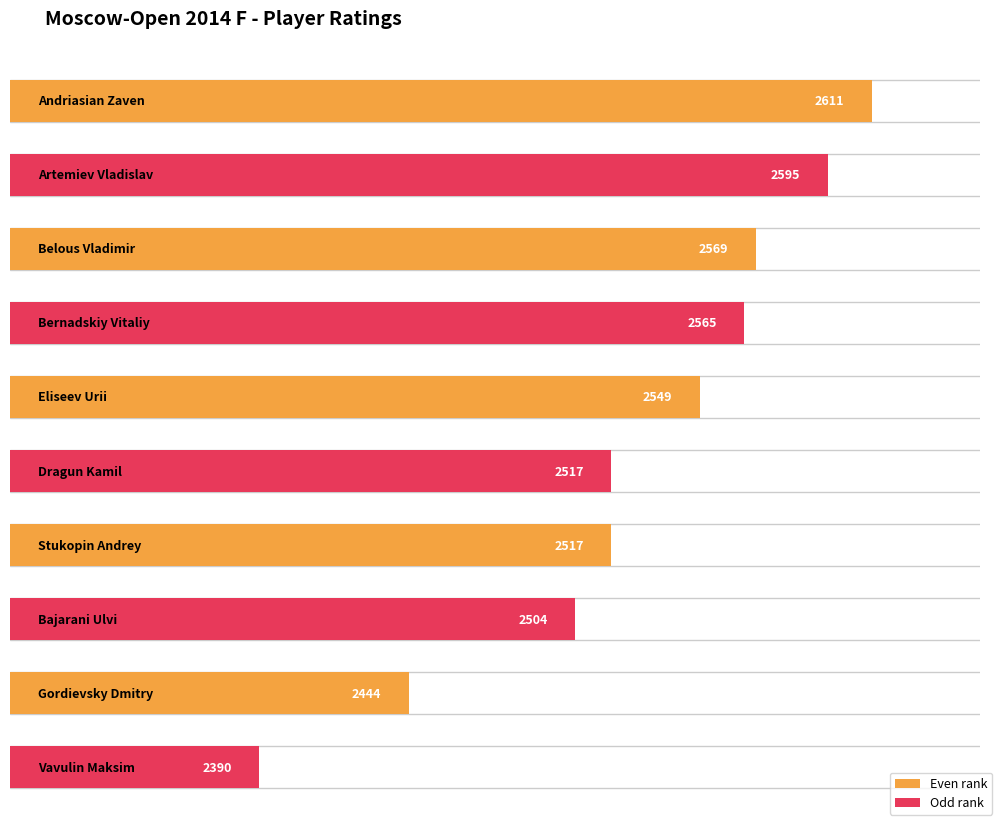

What is the difference between the values at Eliseev Urii and Stukopin Andrey?

32